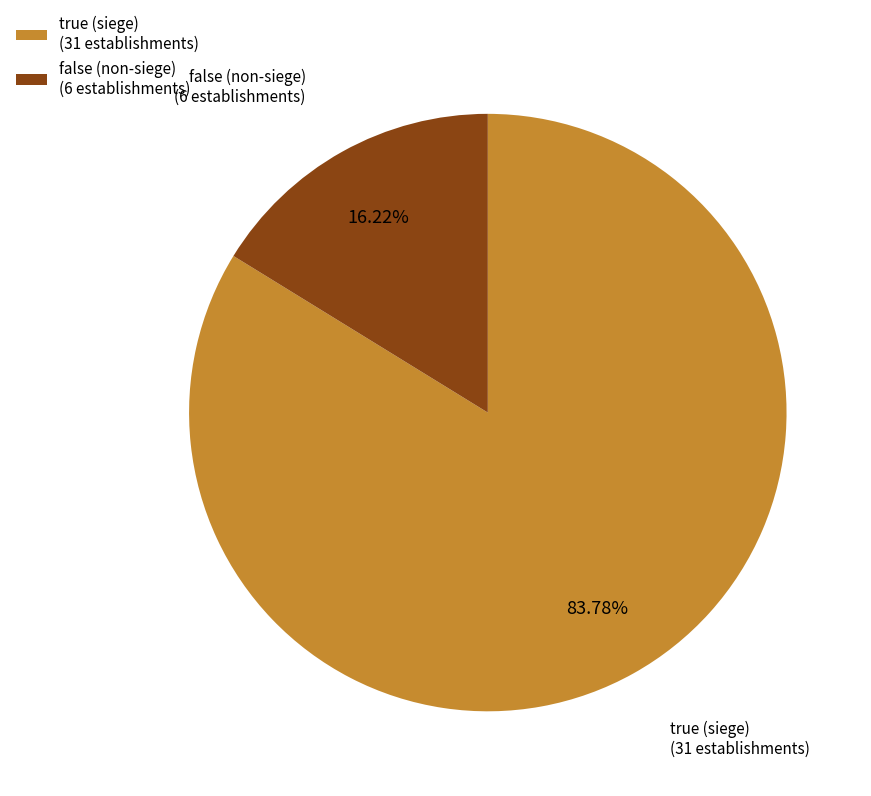

How many segments does this pie chart have?

2